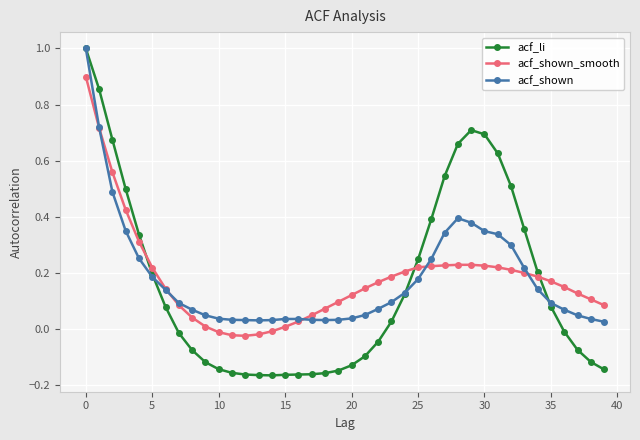

Which series has the widest spread of values?

acf_li